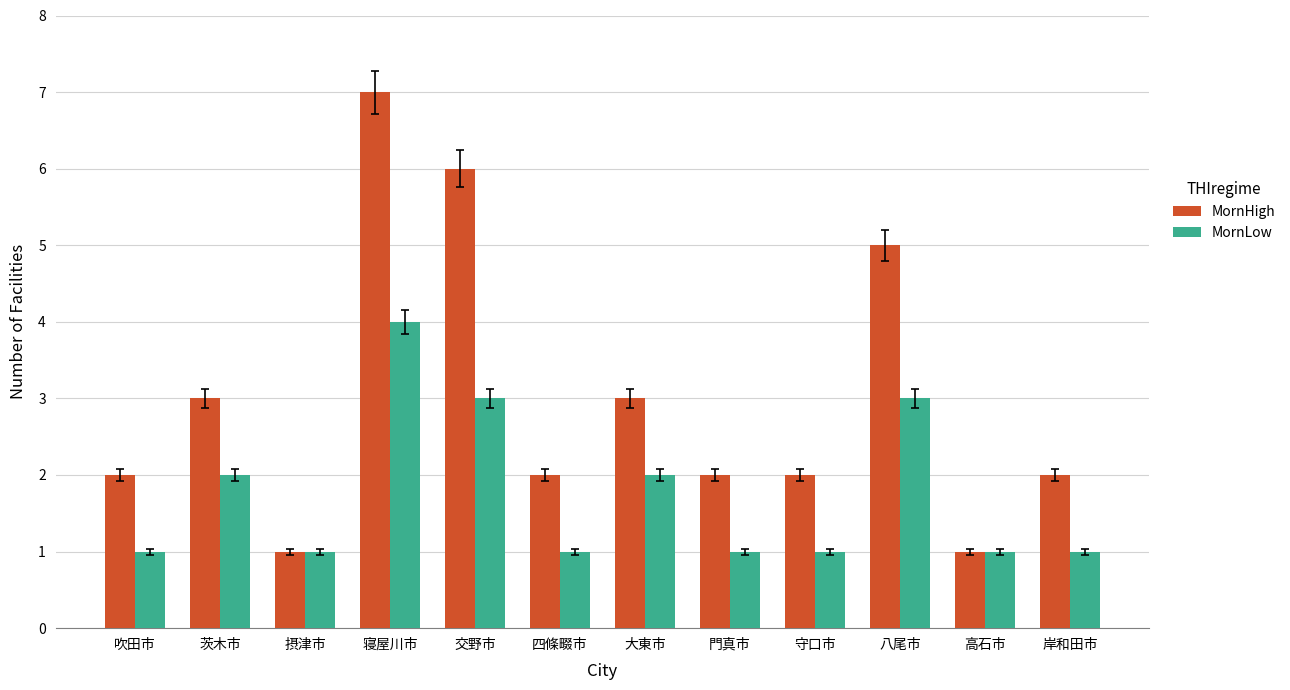

What are all the series names shown in the legend?

MornHigh, MornLow